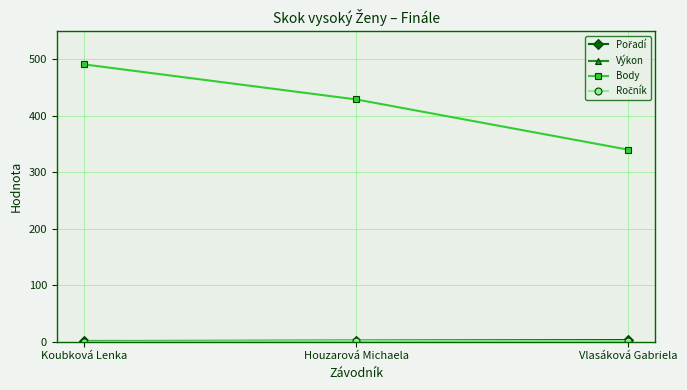

The value of Body at Koubková Lenka is 491.0. True or false?

True